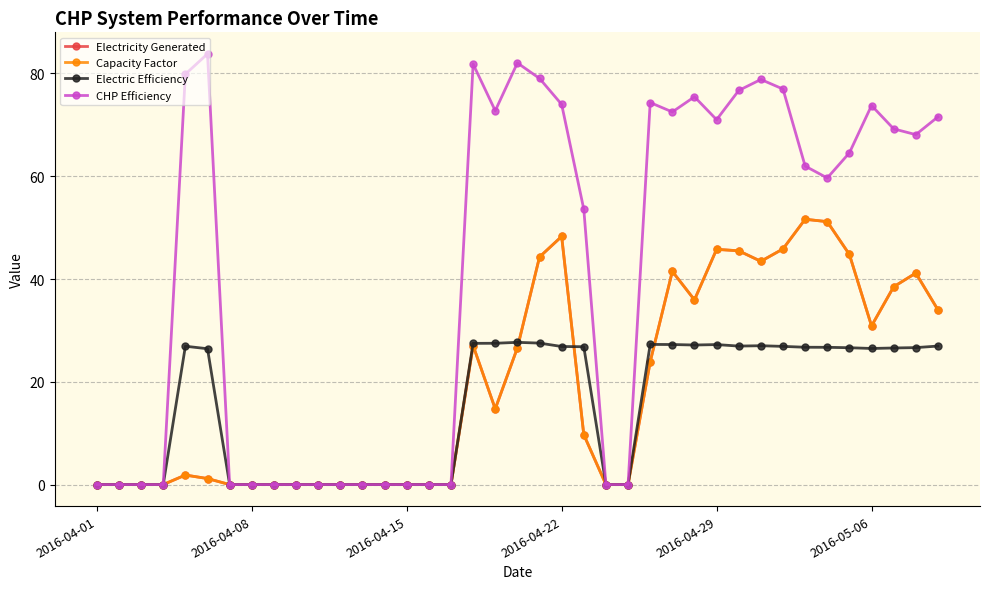

Does the chart have visible grid lines?

Yes